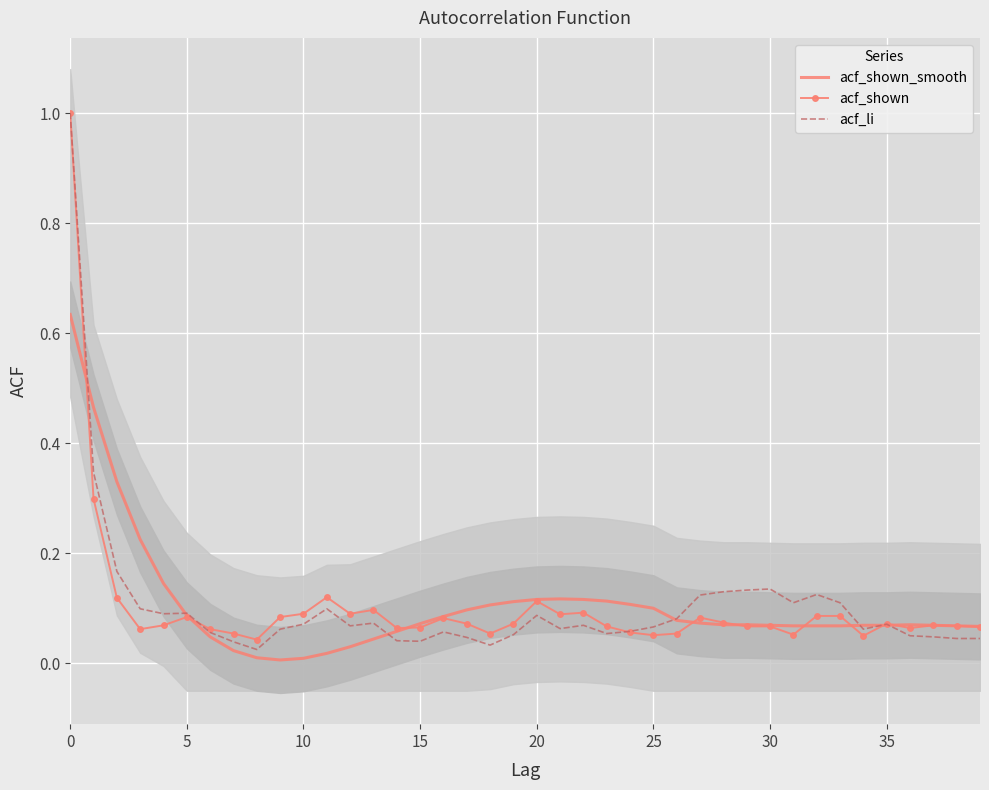

List the series in order of their peak value, lowest first.

acf_shown_smooth, acf_shown, acf_li